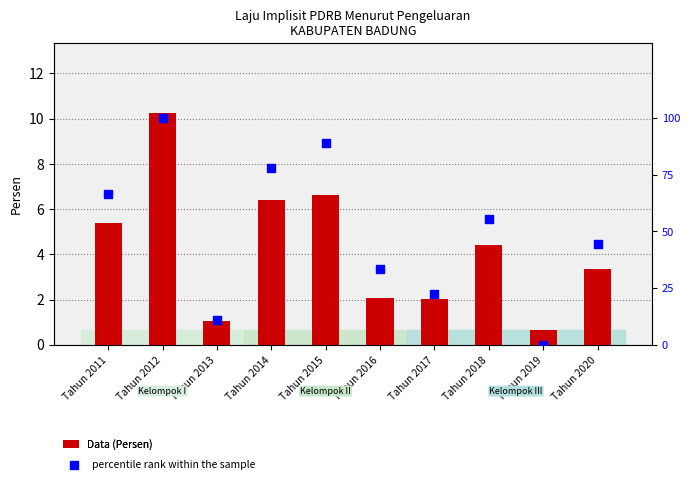

At which category is the sum across all series the highest?

Tahun 2012